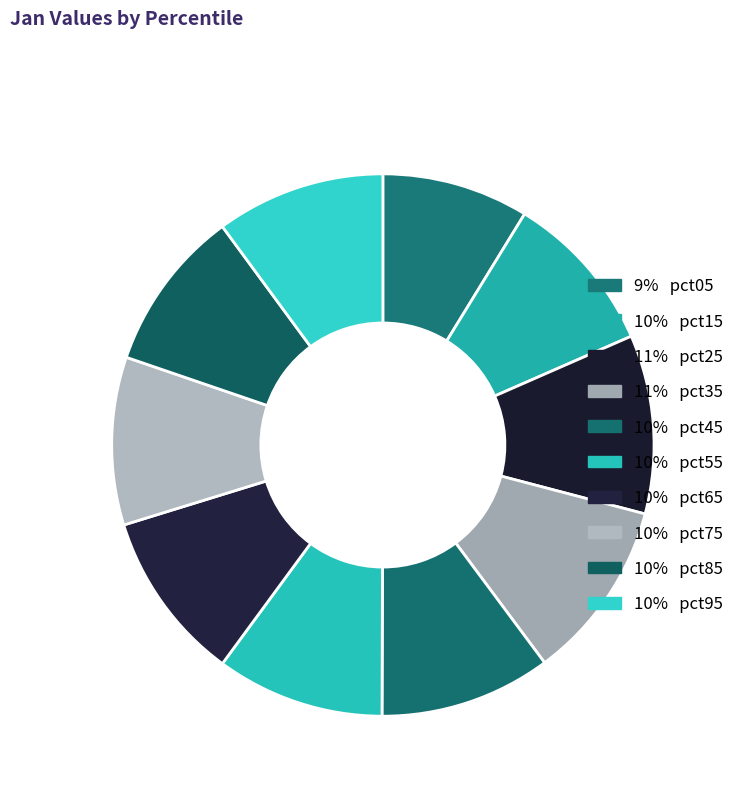

Count the number of slices in the pie.

10